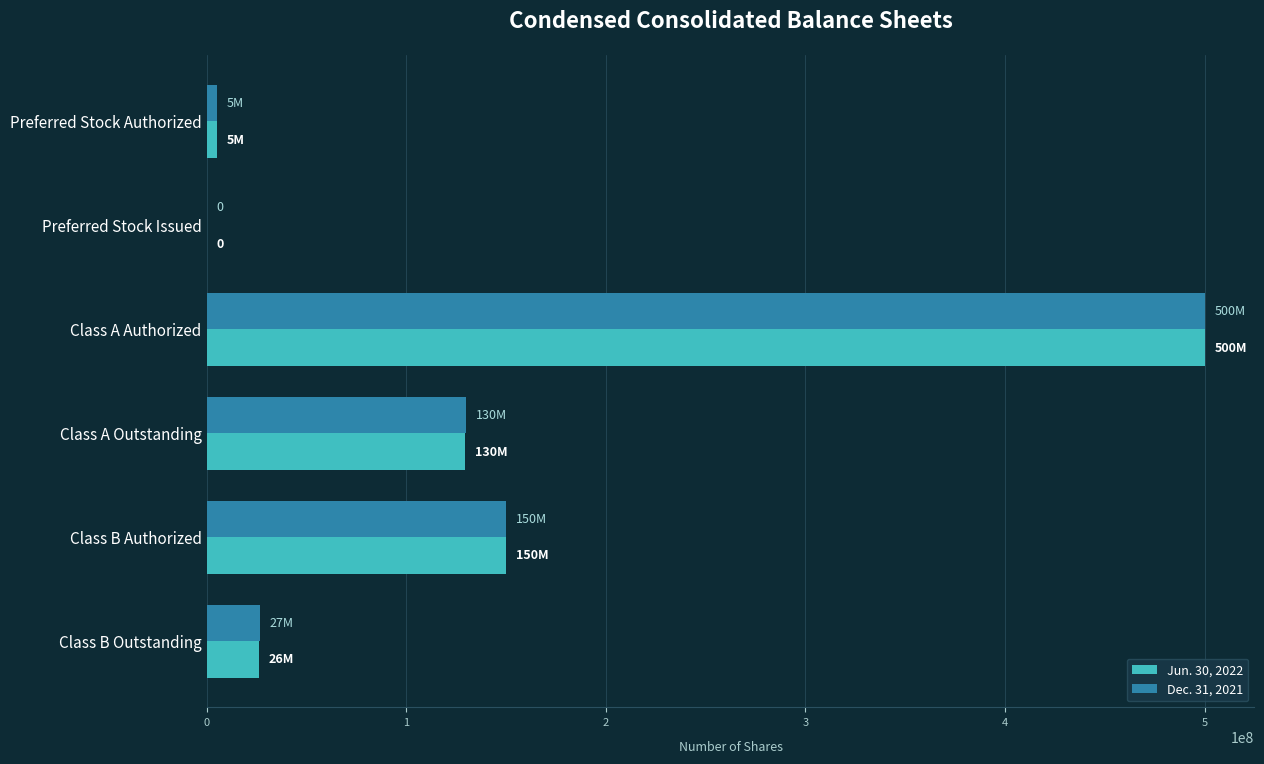

How many categories are shown in the chart?

6